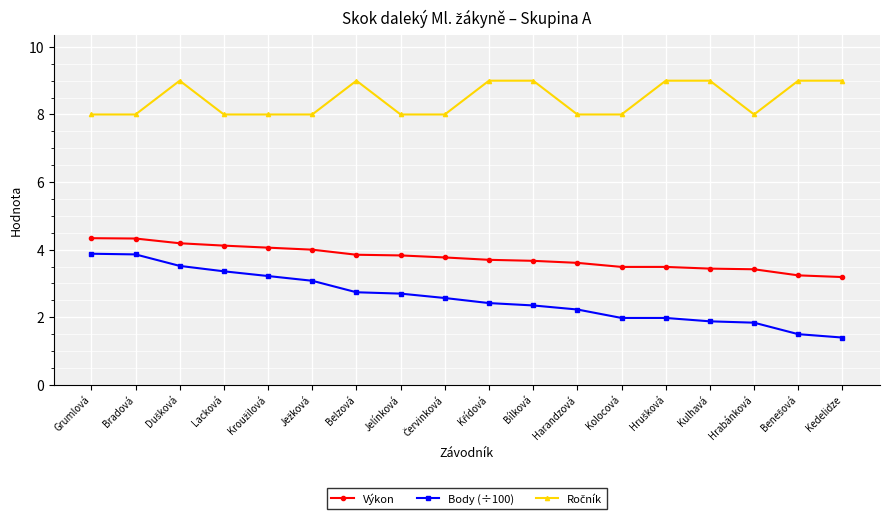

The Výkon series shows 4.6 at Hrabánková. True or false?

False